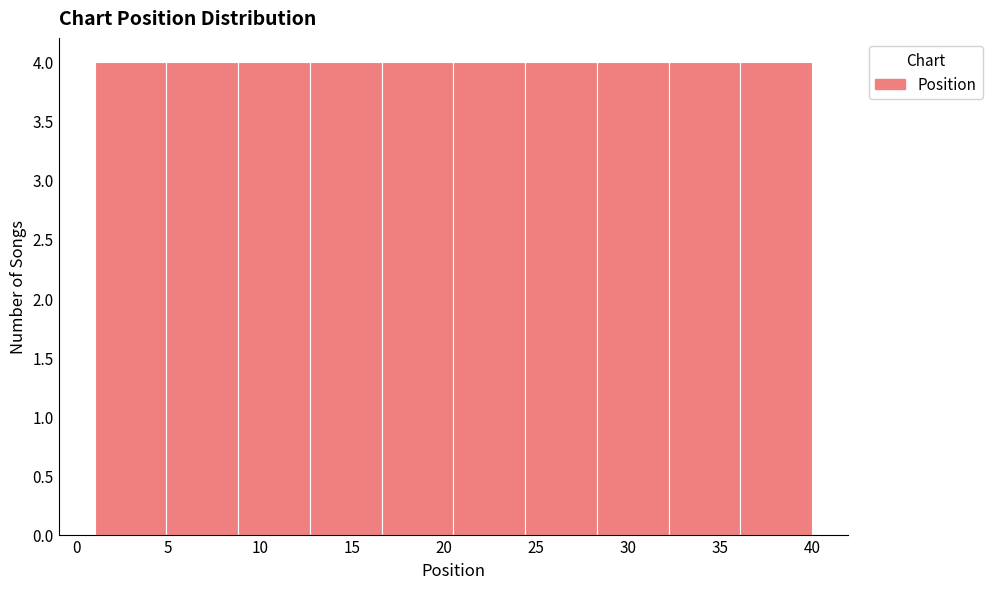

How tall is the bar that spans 12.7 to 16.6 on the x-axis? Neither the bar edges nor the heights are printed on the chart, so give them approximately, as read against the axes.

4